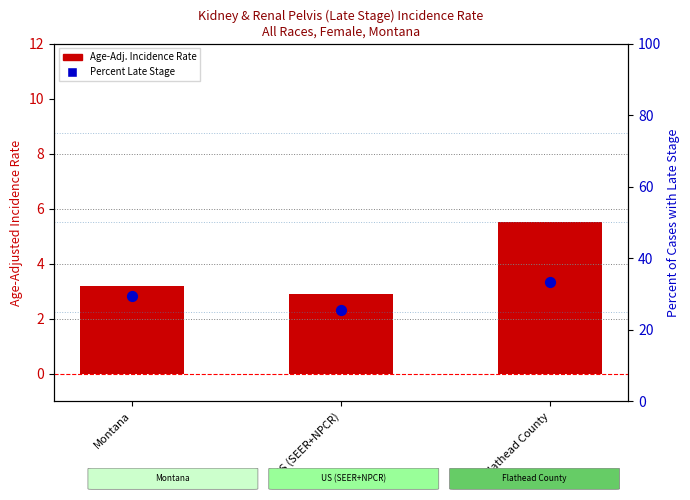

Which series contains the lowest Y value?

Age-Adj. Incidence Rate